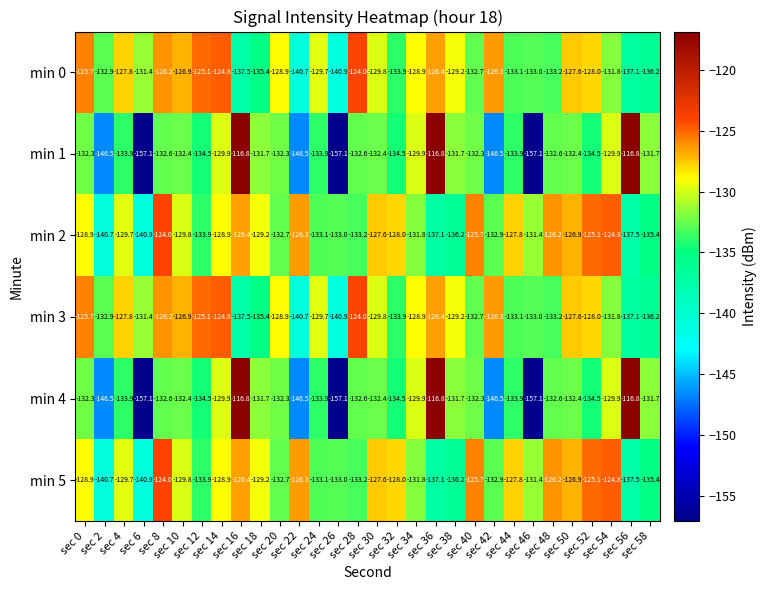

What is the difference between the maximum and minimum values in the min 0 series?

16.9